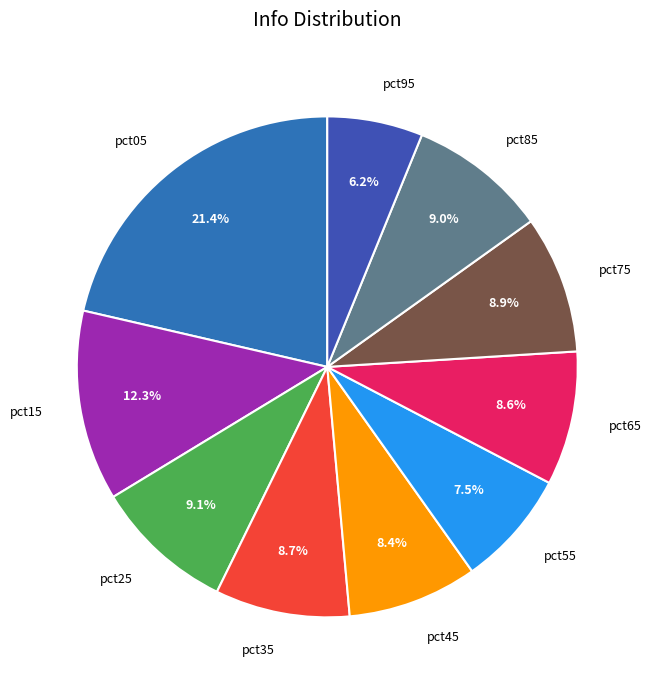

Count the number of slices in the pie.

10